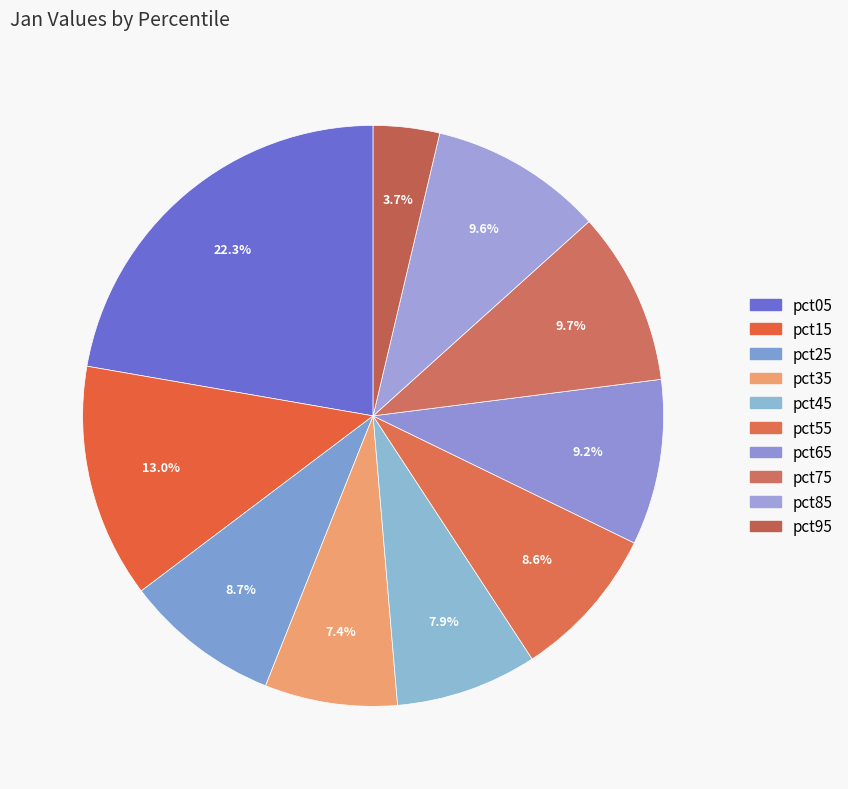

Between pct45 and pct05, which is larger?

pct05